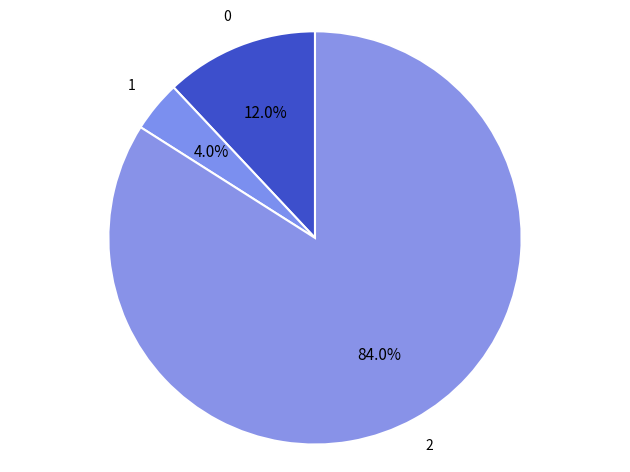

Count the number of slices in the pie.

3